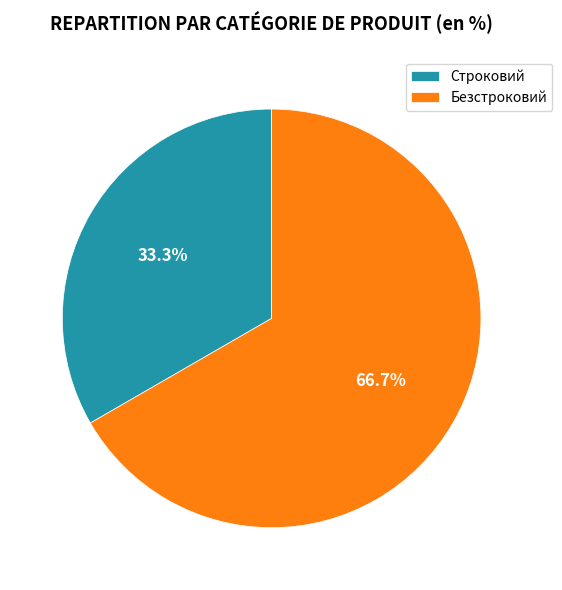

Does any single category account for the majority?

Yes